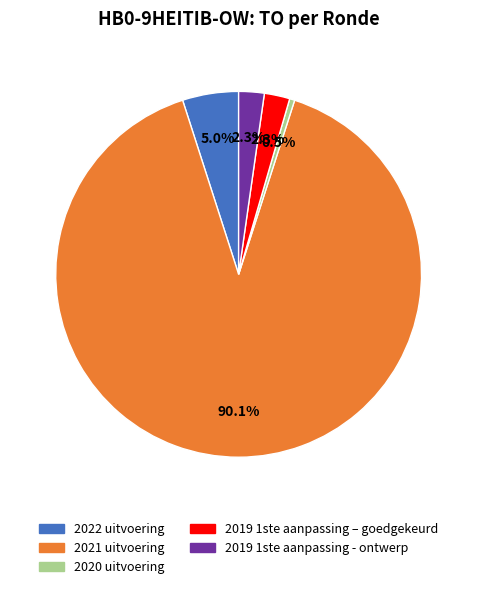

What is the majority slice?

2021 uitvoering